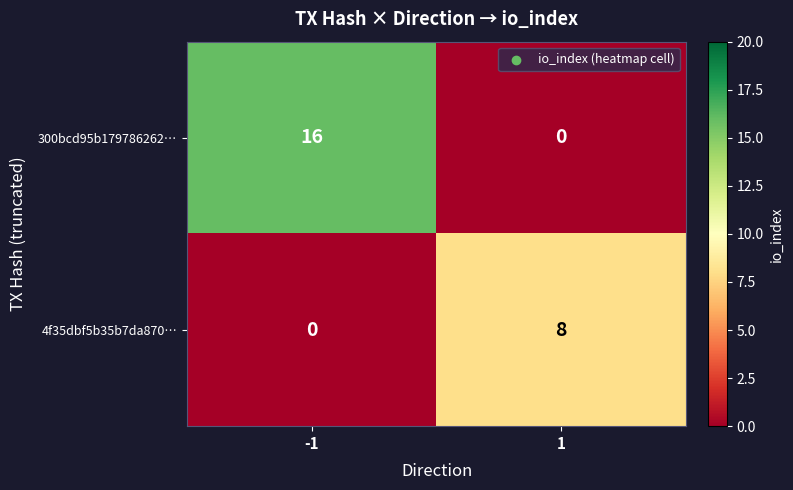

List the series in order of their overall mean, lowest first.

4f35dbf5b35b7da870…, 300bcd95b179786262…